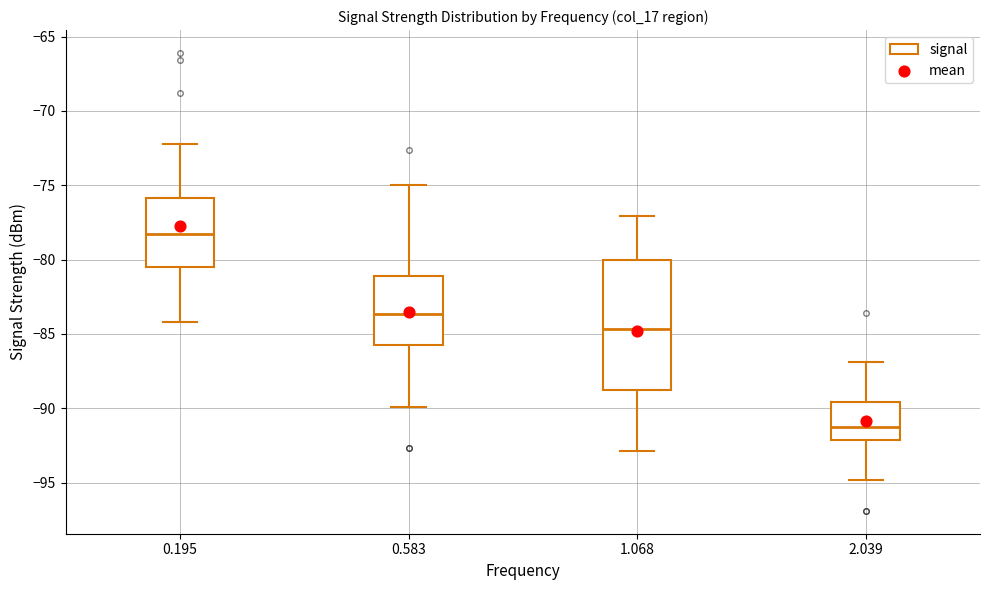

Where is the upper edge of the box at x = 0.583 on the y-axis? The values are not printed on the chart, so give them approximately, as read against the axis.

-81.0